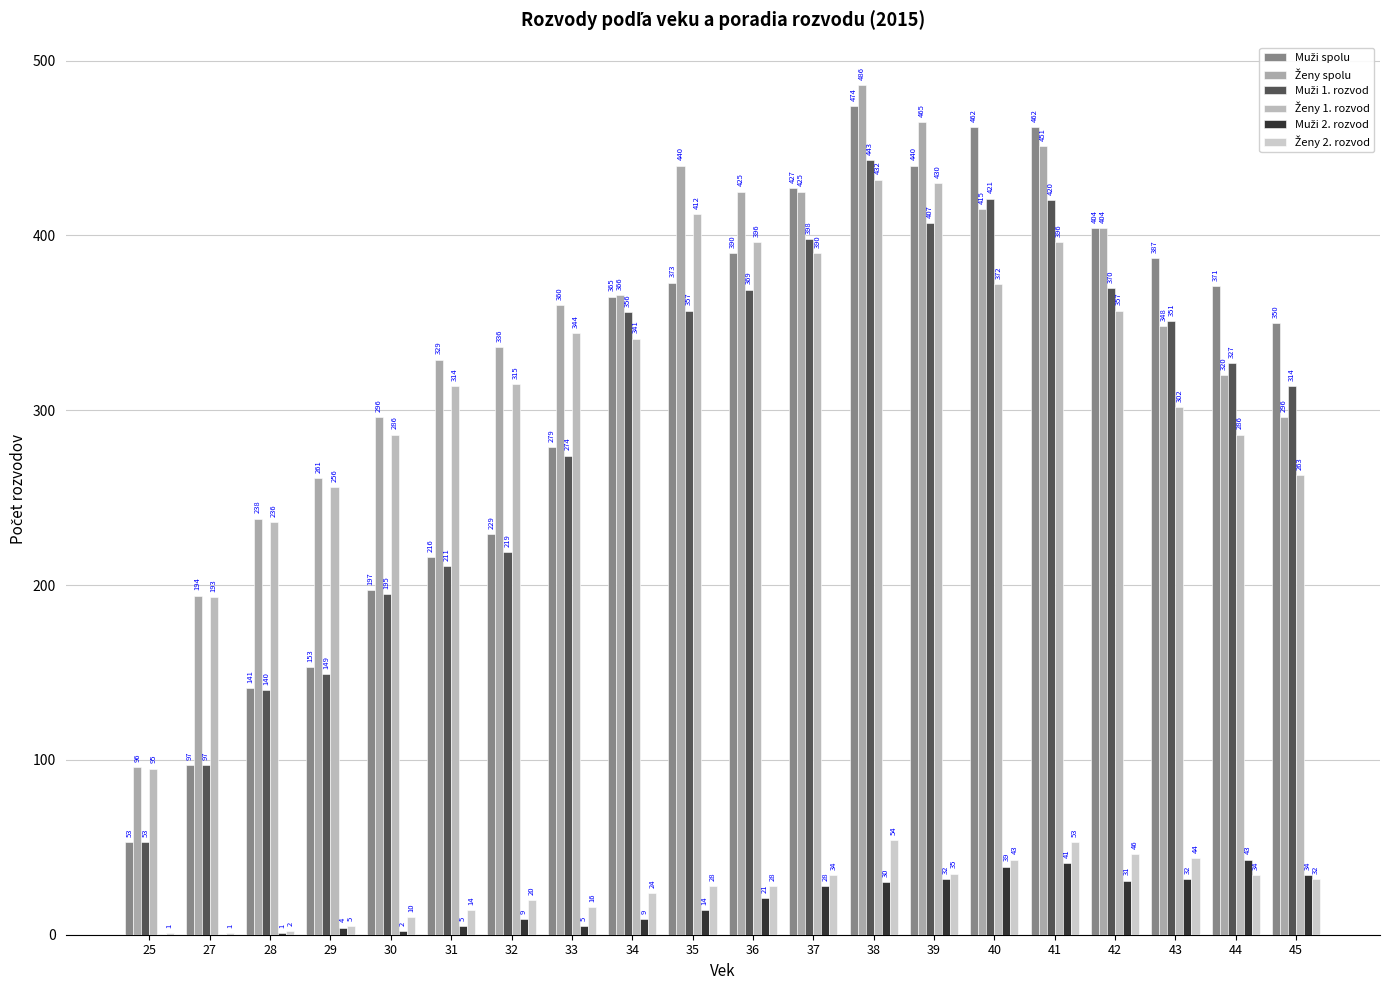

Reading right to left, extract all data points from this chart.

Muži spolu: 350	371	387	404	462	462	440	474	427	390	373	365	279	229	216	197	153	141	97	53
Ženy spolu: 296	320	348	404	451	415	465	486	425	425	440	366	360	336	329	296	261	238	194	96
Muži 1. rozvod: 314	327	351	370	420	421	407	443	398	369	357	356	274	219	211	195	149	140	97	53
Ženy 1. rozvod: 263	286	302	357	396	372	430	432	390	396	412	341	344	315	314	286	256	236	193	95
Muži 2. rozvod: 34	43	32	31	41	39	32	30	28	21	14	9	5	9	5	2	4	1	0	0
Ženy 2. rozvod: 32	34	44	46	53	43	35	54	34	28	28	24	16	20	14	10	5	2	1	1